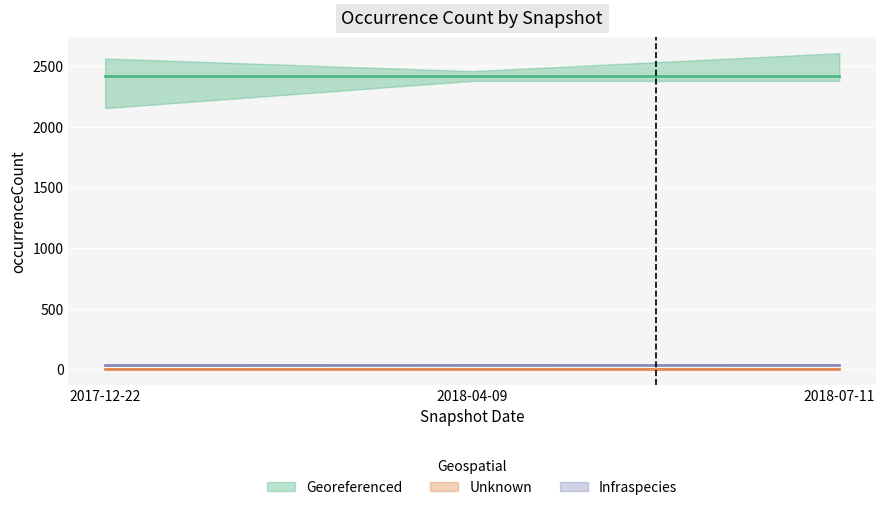

At which label is Georeferenced closest to 2420?

2017-12-22